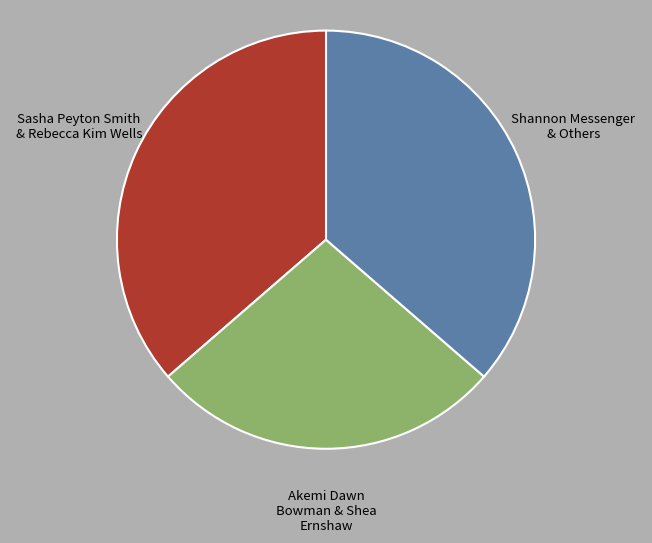

Is there any slice that represents more than half of the pie?

No